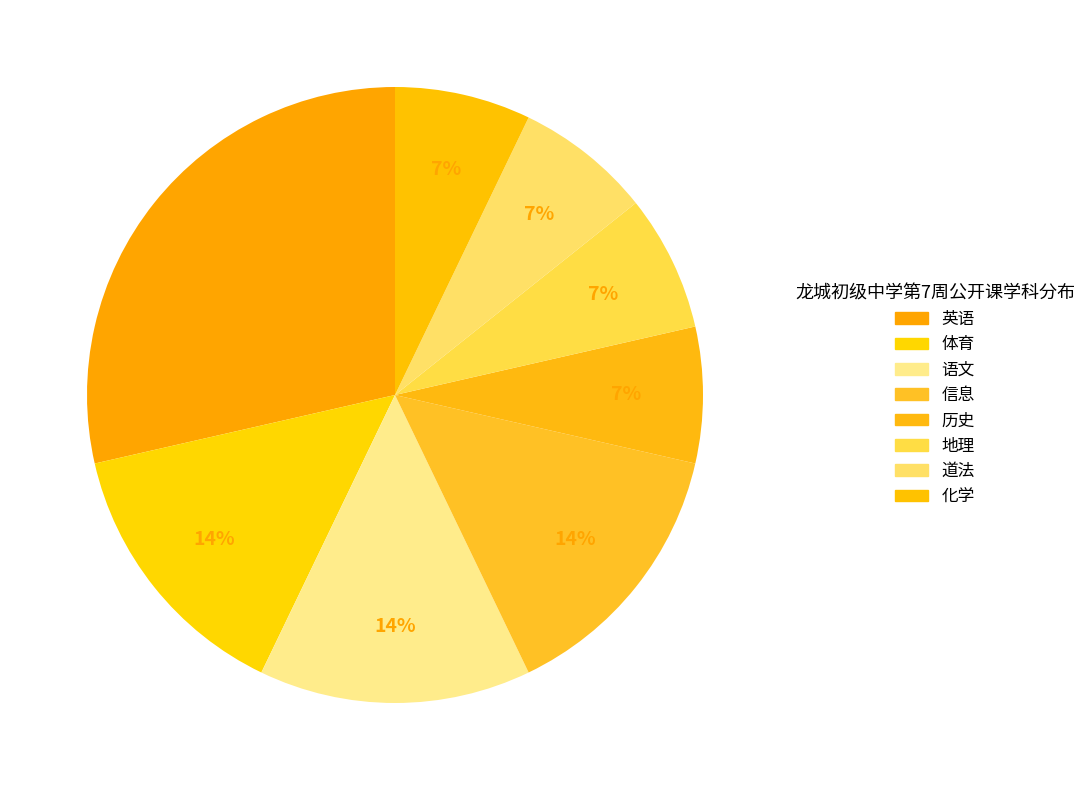

How many segments does this pie chart have?

8